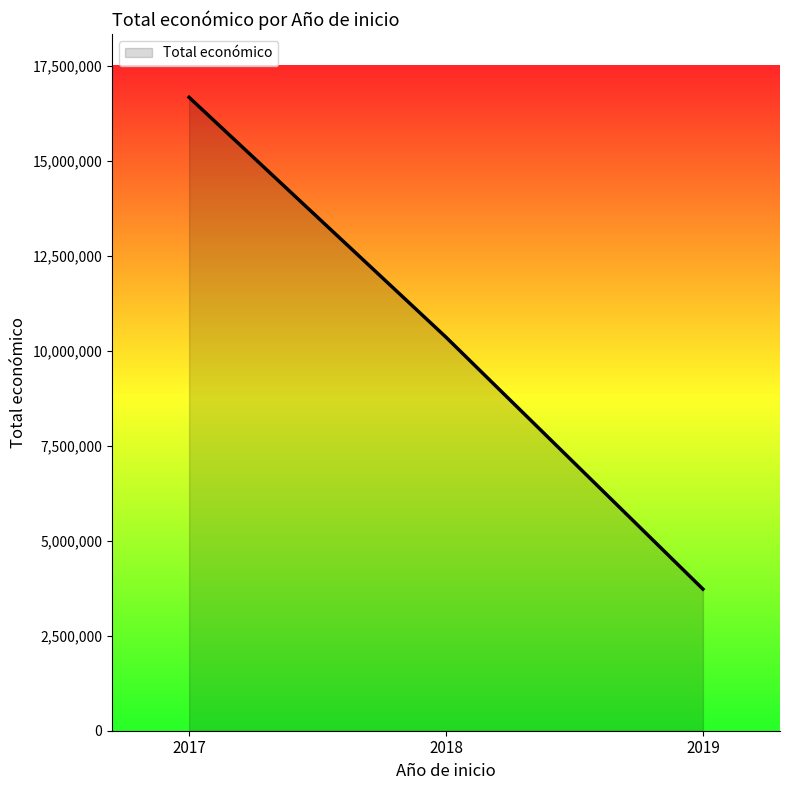

Which has a higher value, 2017 or 2018?

2017